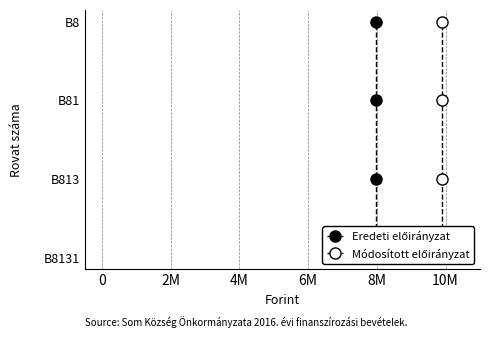

True or false: Módosított előirányzat has a value of 1 at 2M.

False